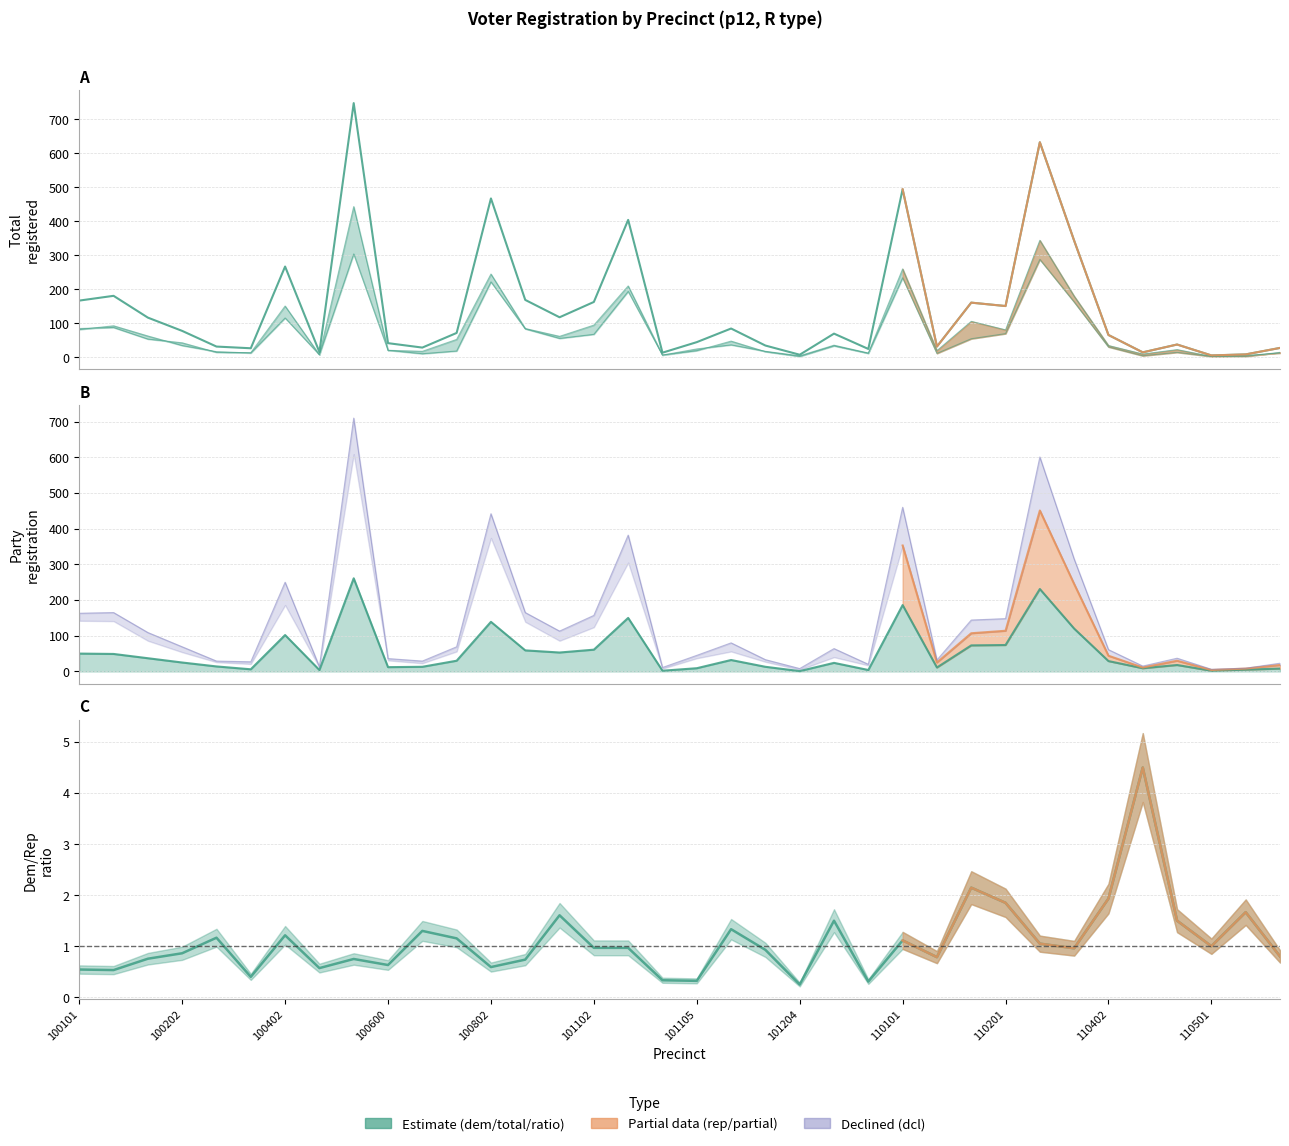

How many data points in male are above 34?

17